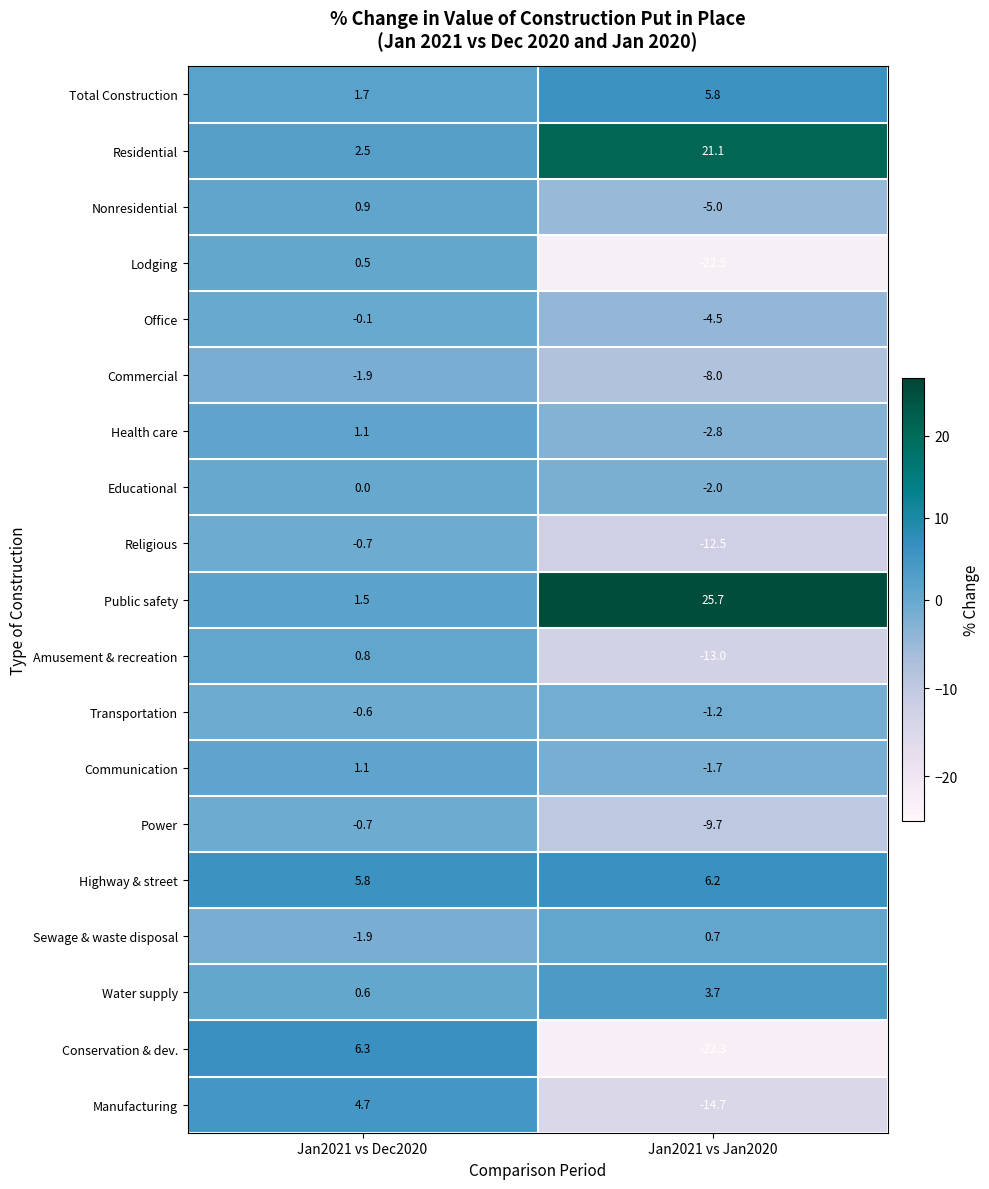

The Sewage & waste disposal series shows -1.9 at Jan2021 vs Dec2020. True or false?

True